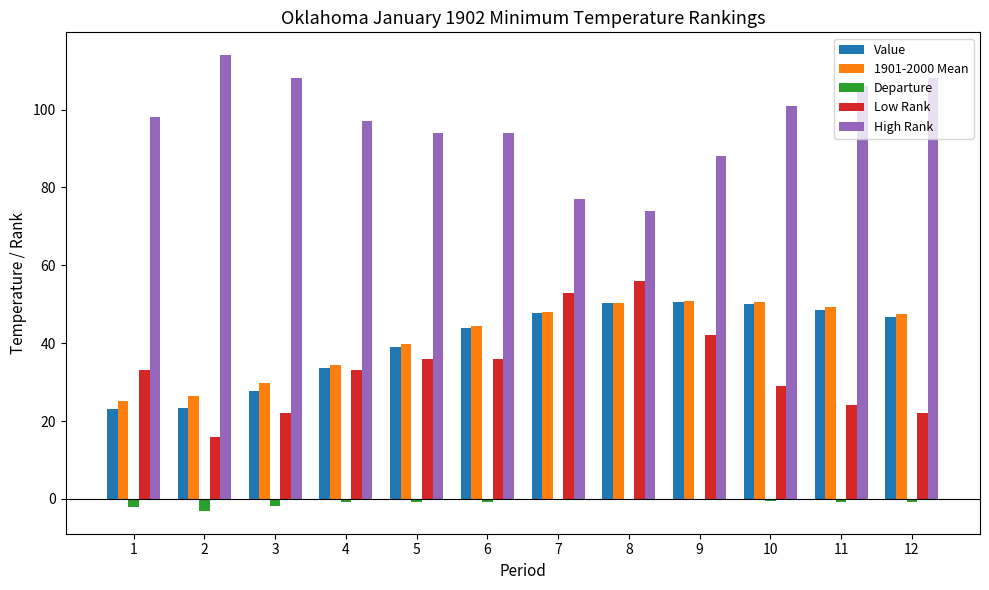

Is the value of Value at 2 greater than the value of High Rank at 6?

No